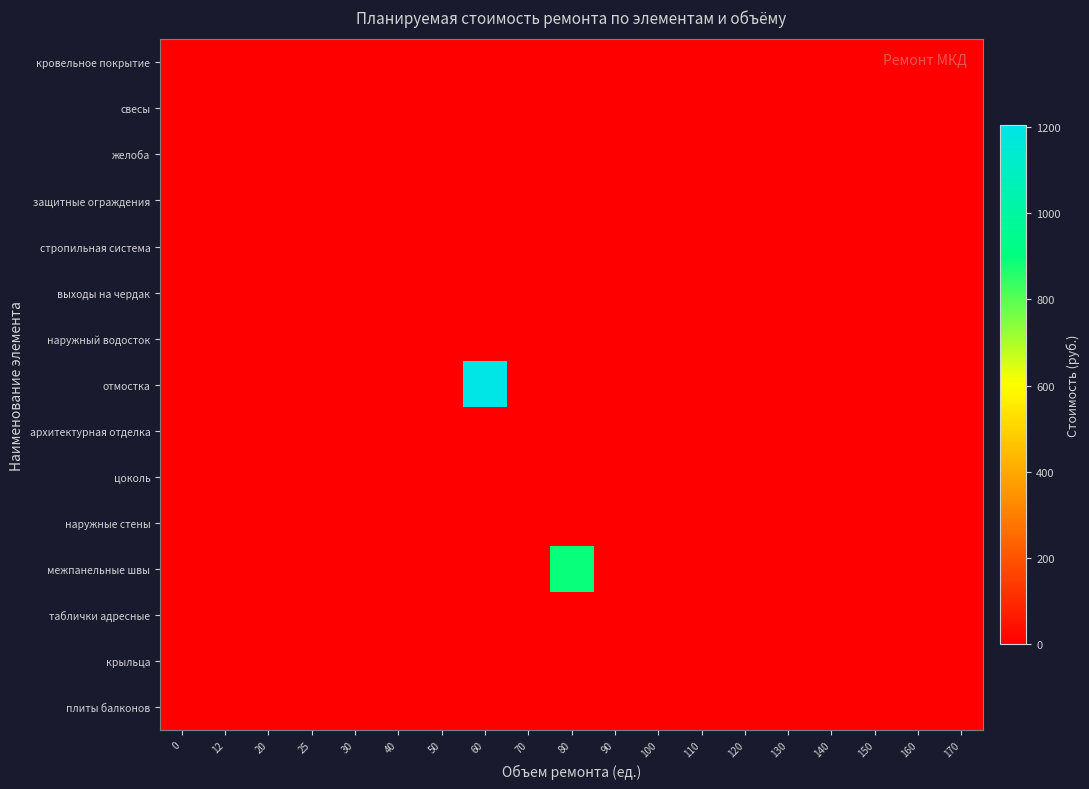

What is the total value across all series at 60?

1205.0